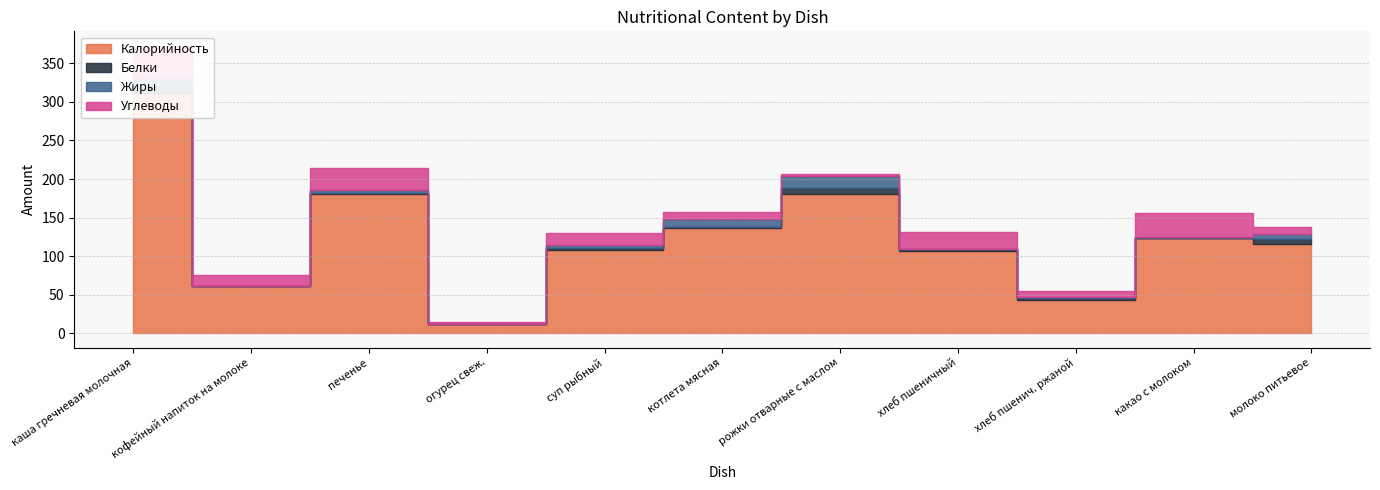

At which category is the sum across all series the highest?

каша гречневая молочная